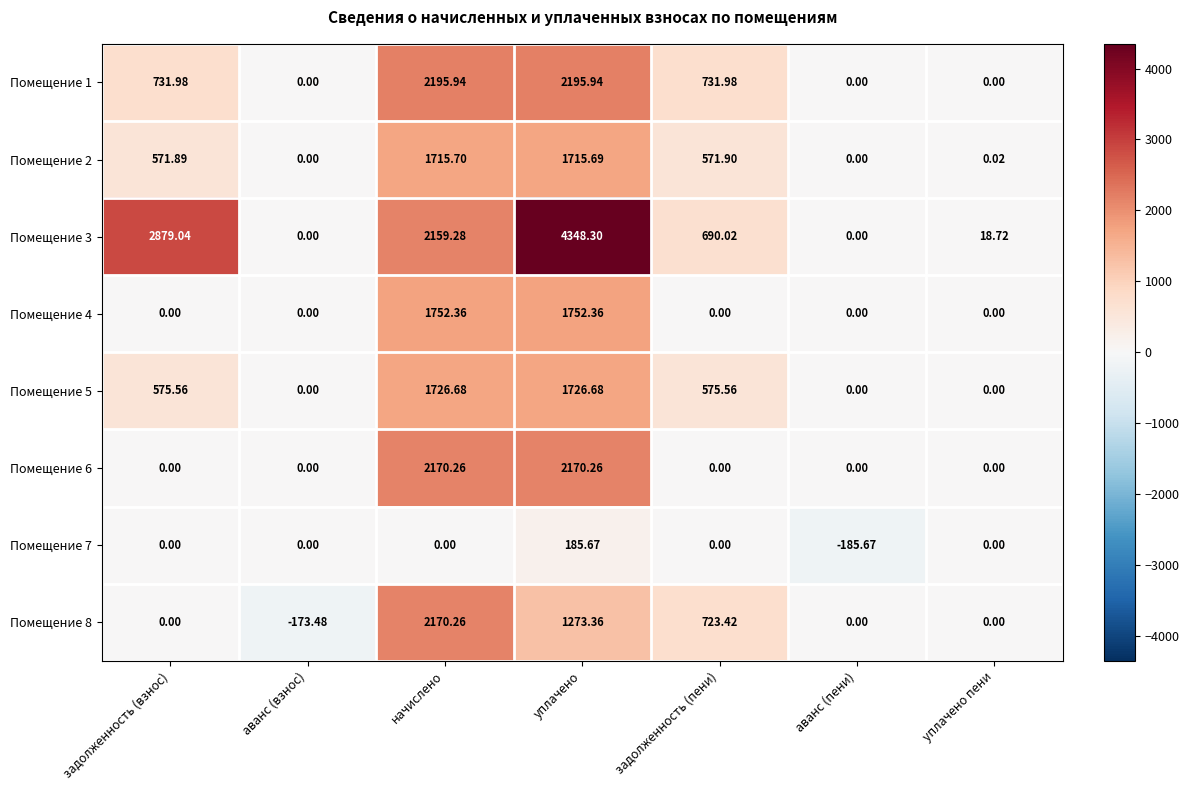

How many values in the Помещение 3 series exceed 690?

4